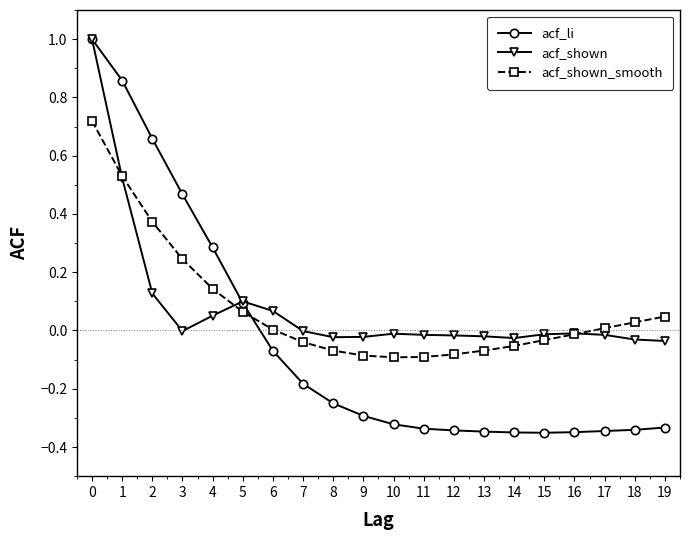

The acf_shown_smooth series shows 0.1 at 4. True or false?

True